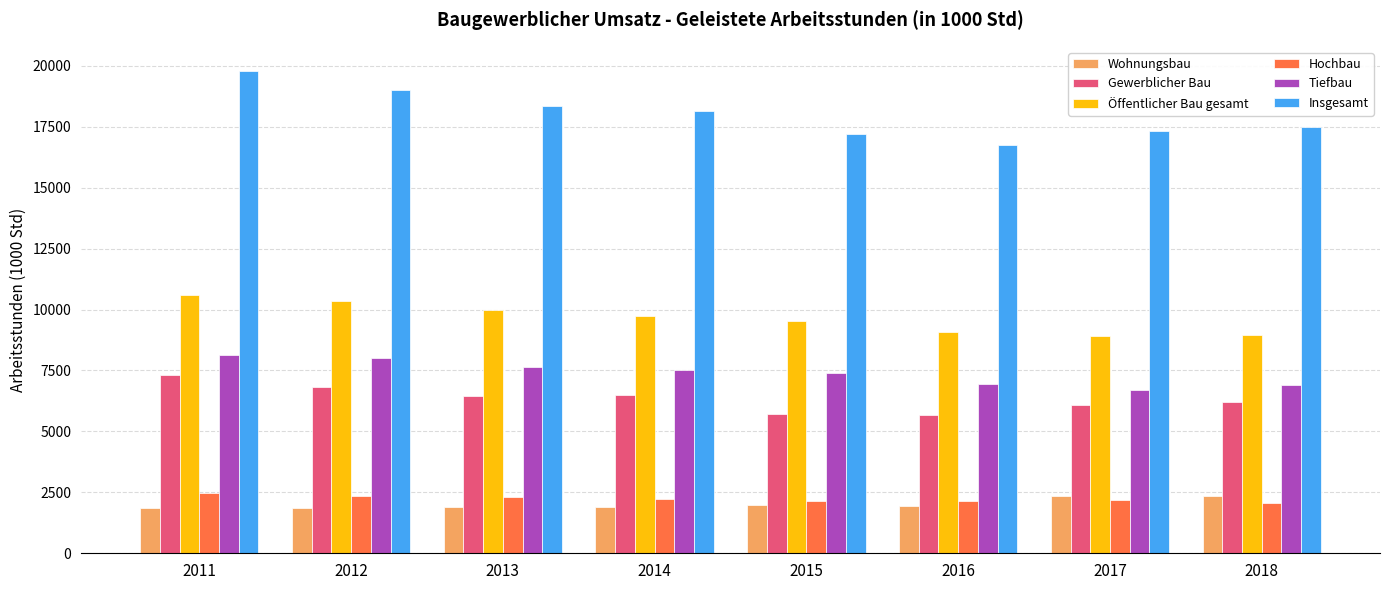

What is the minimum value for Gewerblicher Bau?

5676.8